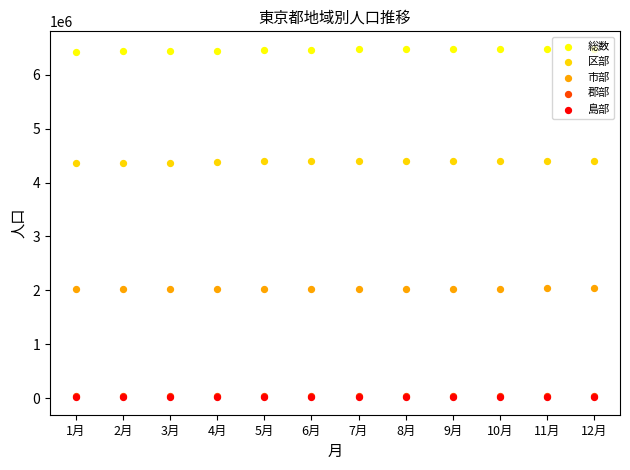

What is the total value across all series at 9月?

12952416